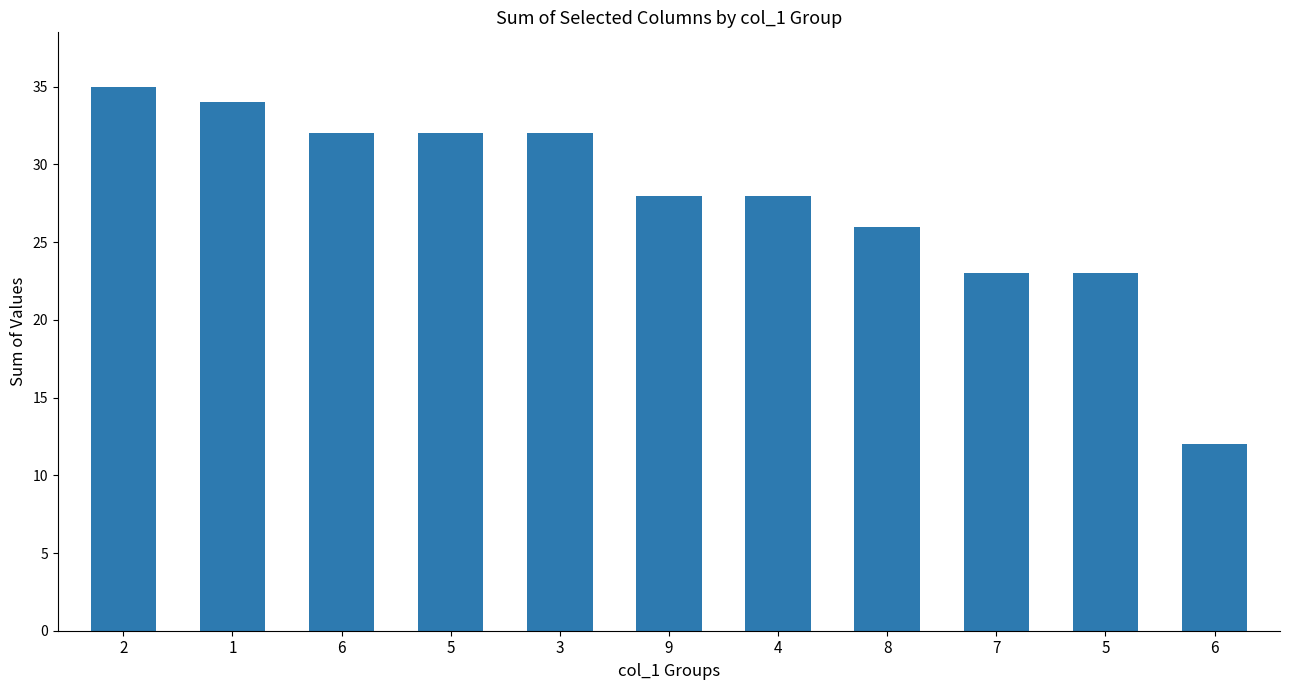

Reading left to right, what are all the values shown in this chart?

35	34	32	32	32	28	28	26	23	23	12